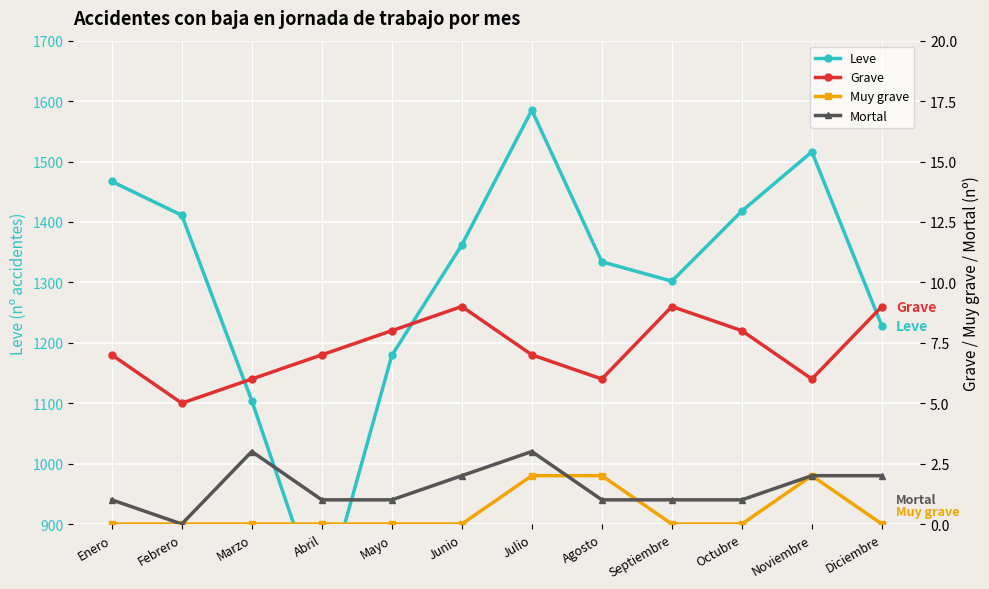

Which series ends up on top after the final intersection of Mortal and Muy grave?

Mortal